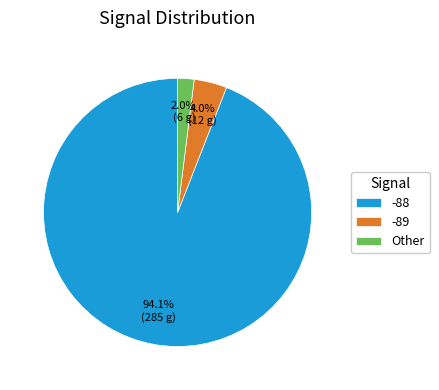

What percentage is the -88 slice, to the nearest percent?

94%